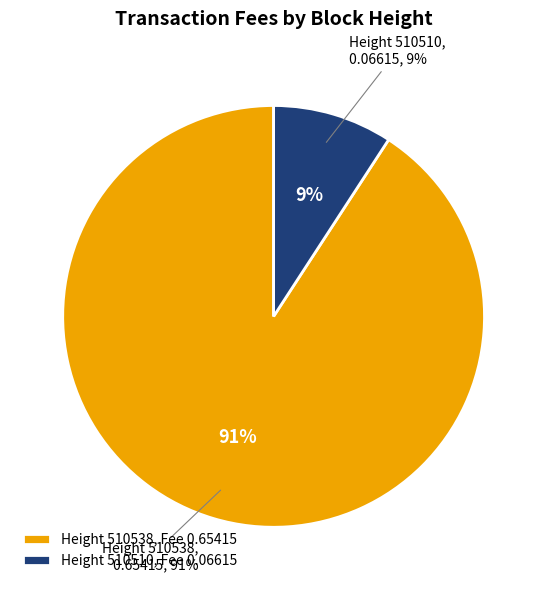

What is the change in value from 510538 to 510510?

-0.6